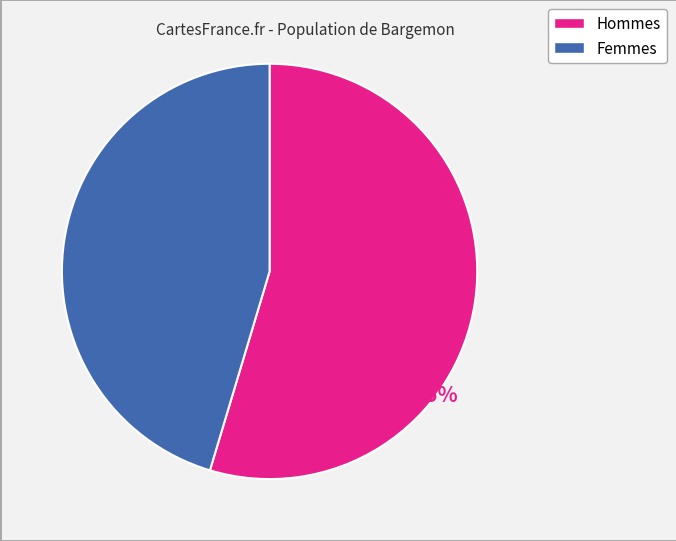

How many segments does this pie chart have?

2